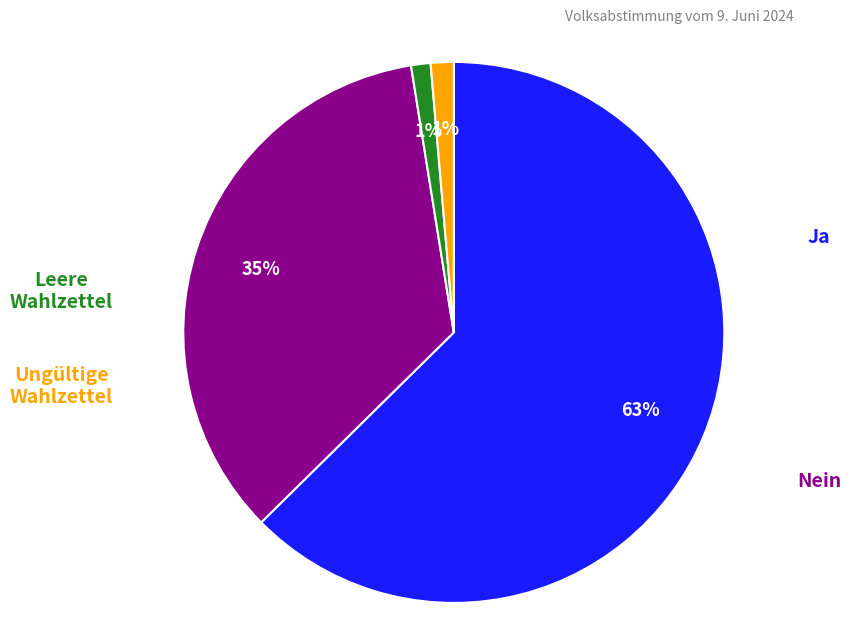

To the nearest percent, what is the average slice percentage?

25%